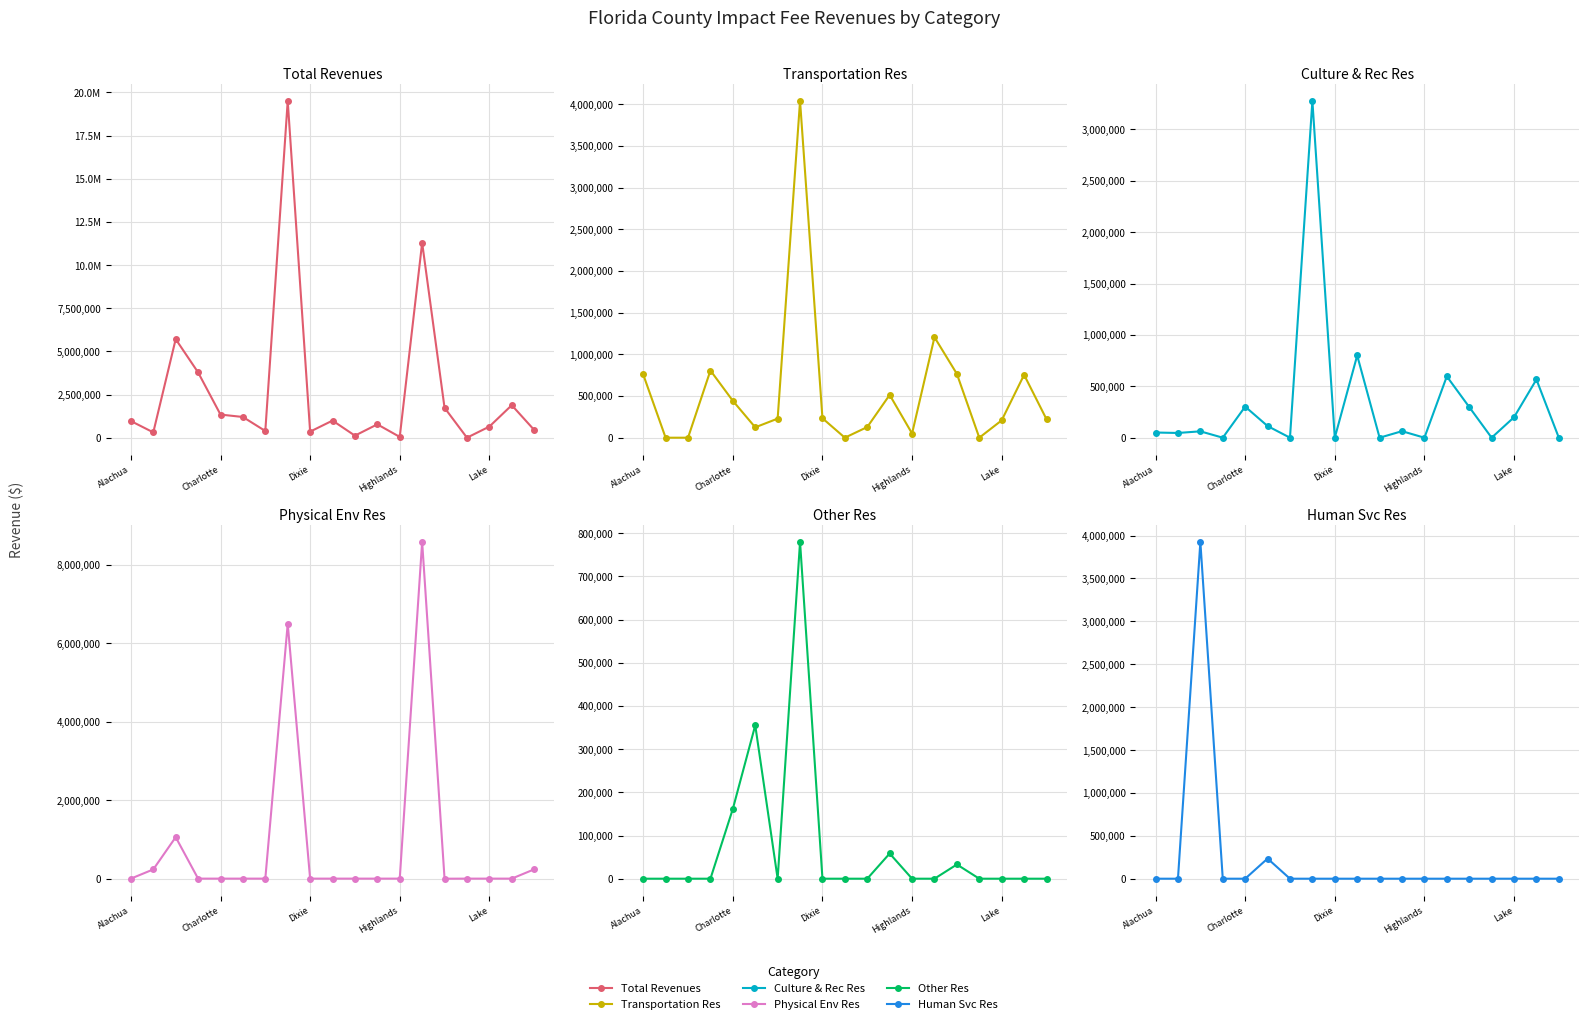

True or false: Total Revenues and Human Svc Res cross at least once.

False